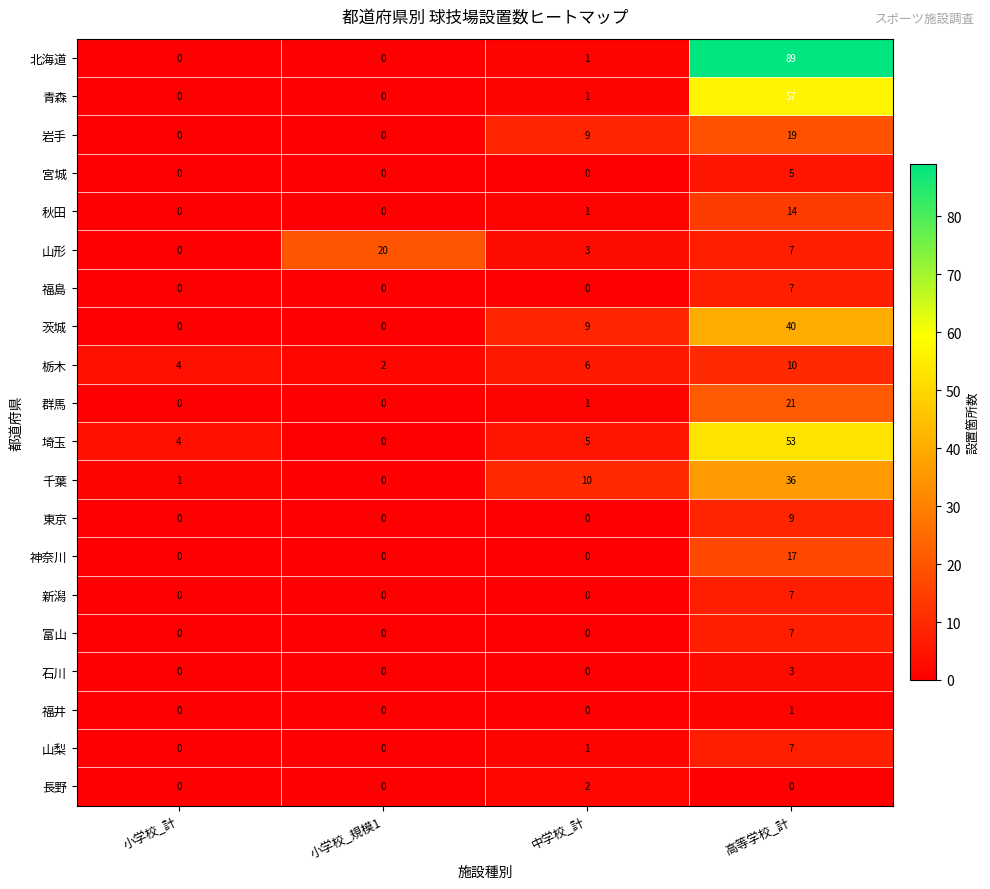

How many distinct data groups are displayed?

20